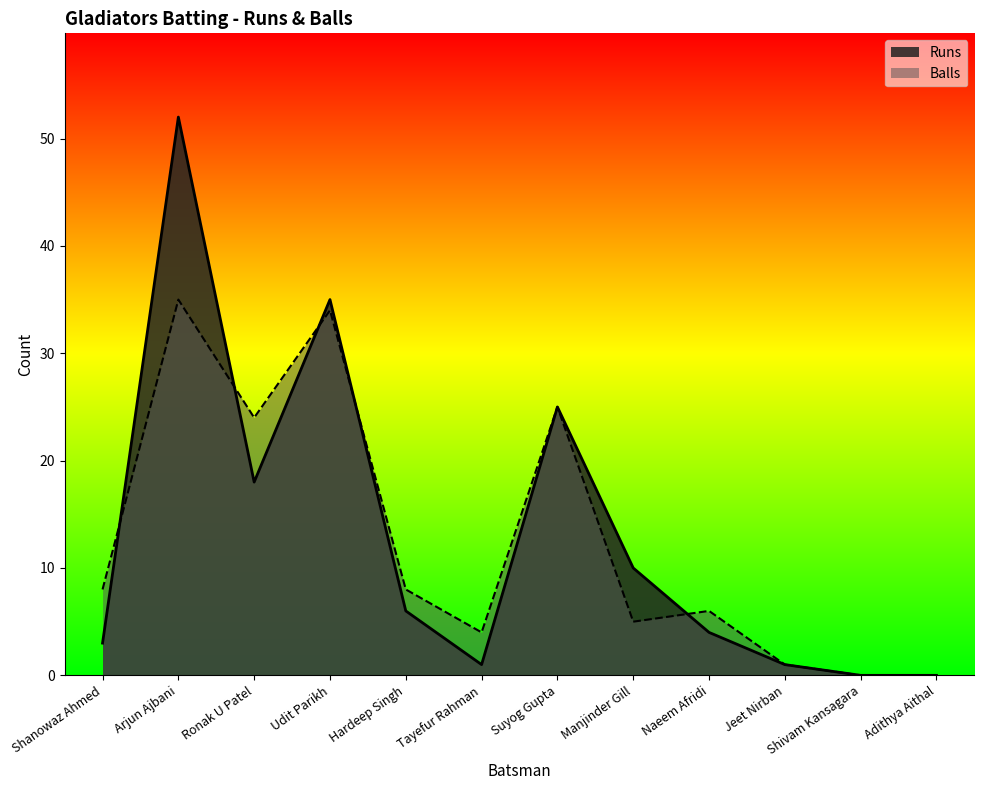

Where does the Balls series first go above 8?

Arjun Ajbani